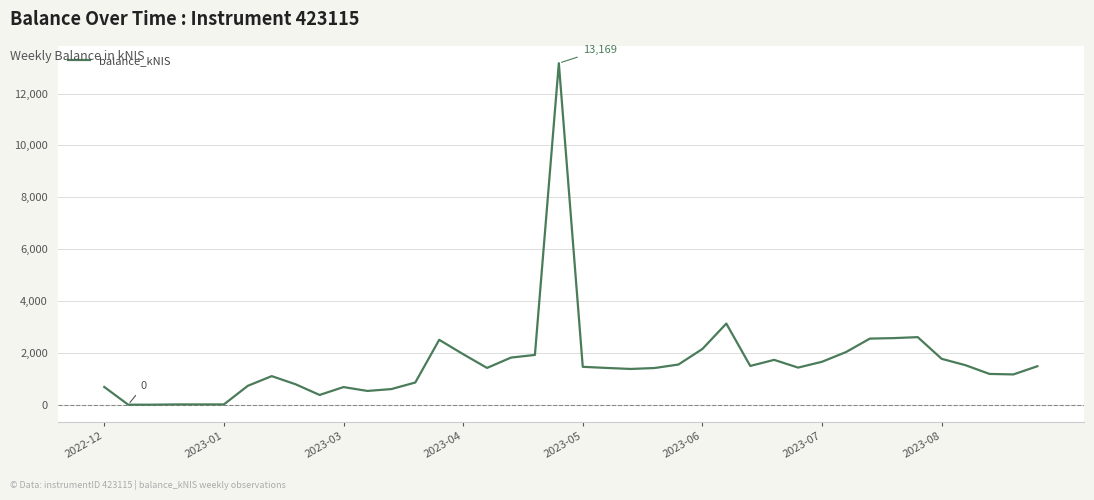

What is the greatest value displayed?

13168.6